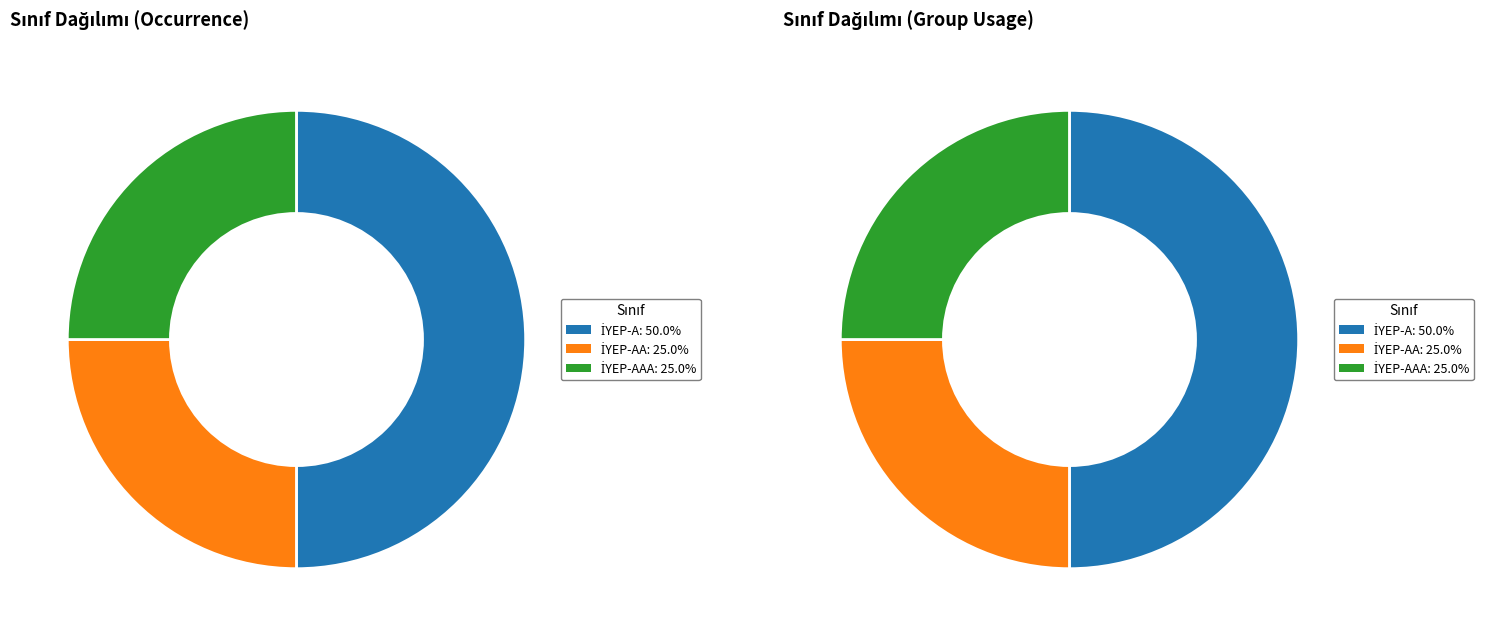

What is the largest slice in the pie chart?

İYEP-A